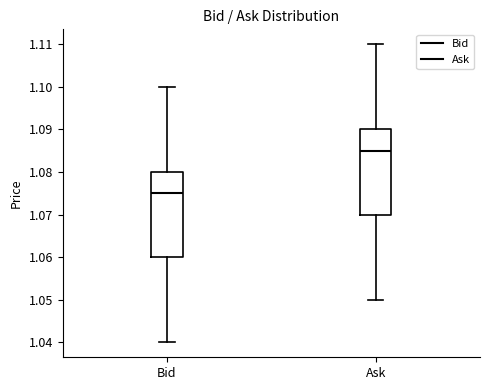

Reading left to right, transcribe this box plot: for each box, give where its median line is, the range the box spans, and where its two whiskers end, as read against the y-axis. The values are not printed on the chart, so give them approximately, as read against the axis.

Bid: median 1.075, box 1.060 to 1.080, whiskers 1.040 to 1.100
Ask: median 1.085, box 1.070 to 1.090, whiskers 1.050 to 1.110